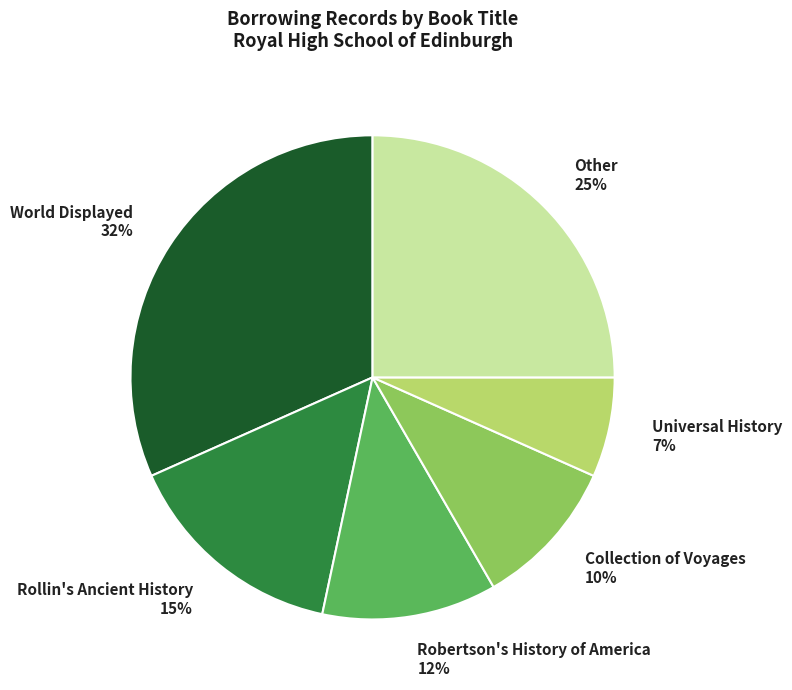

Rank the categories by value from lowest to highest.

Universal History, Collection of Voyages, Robertson's History of America, Rollin's Ancient History, Other, World Displayed